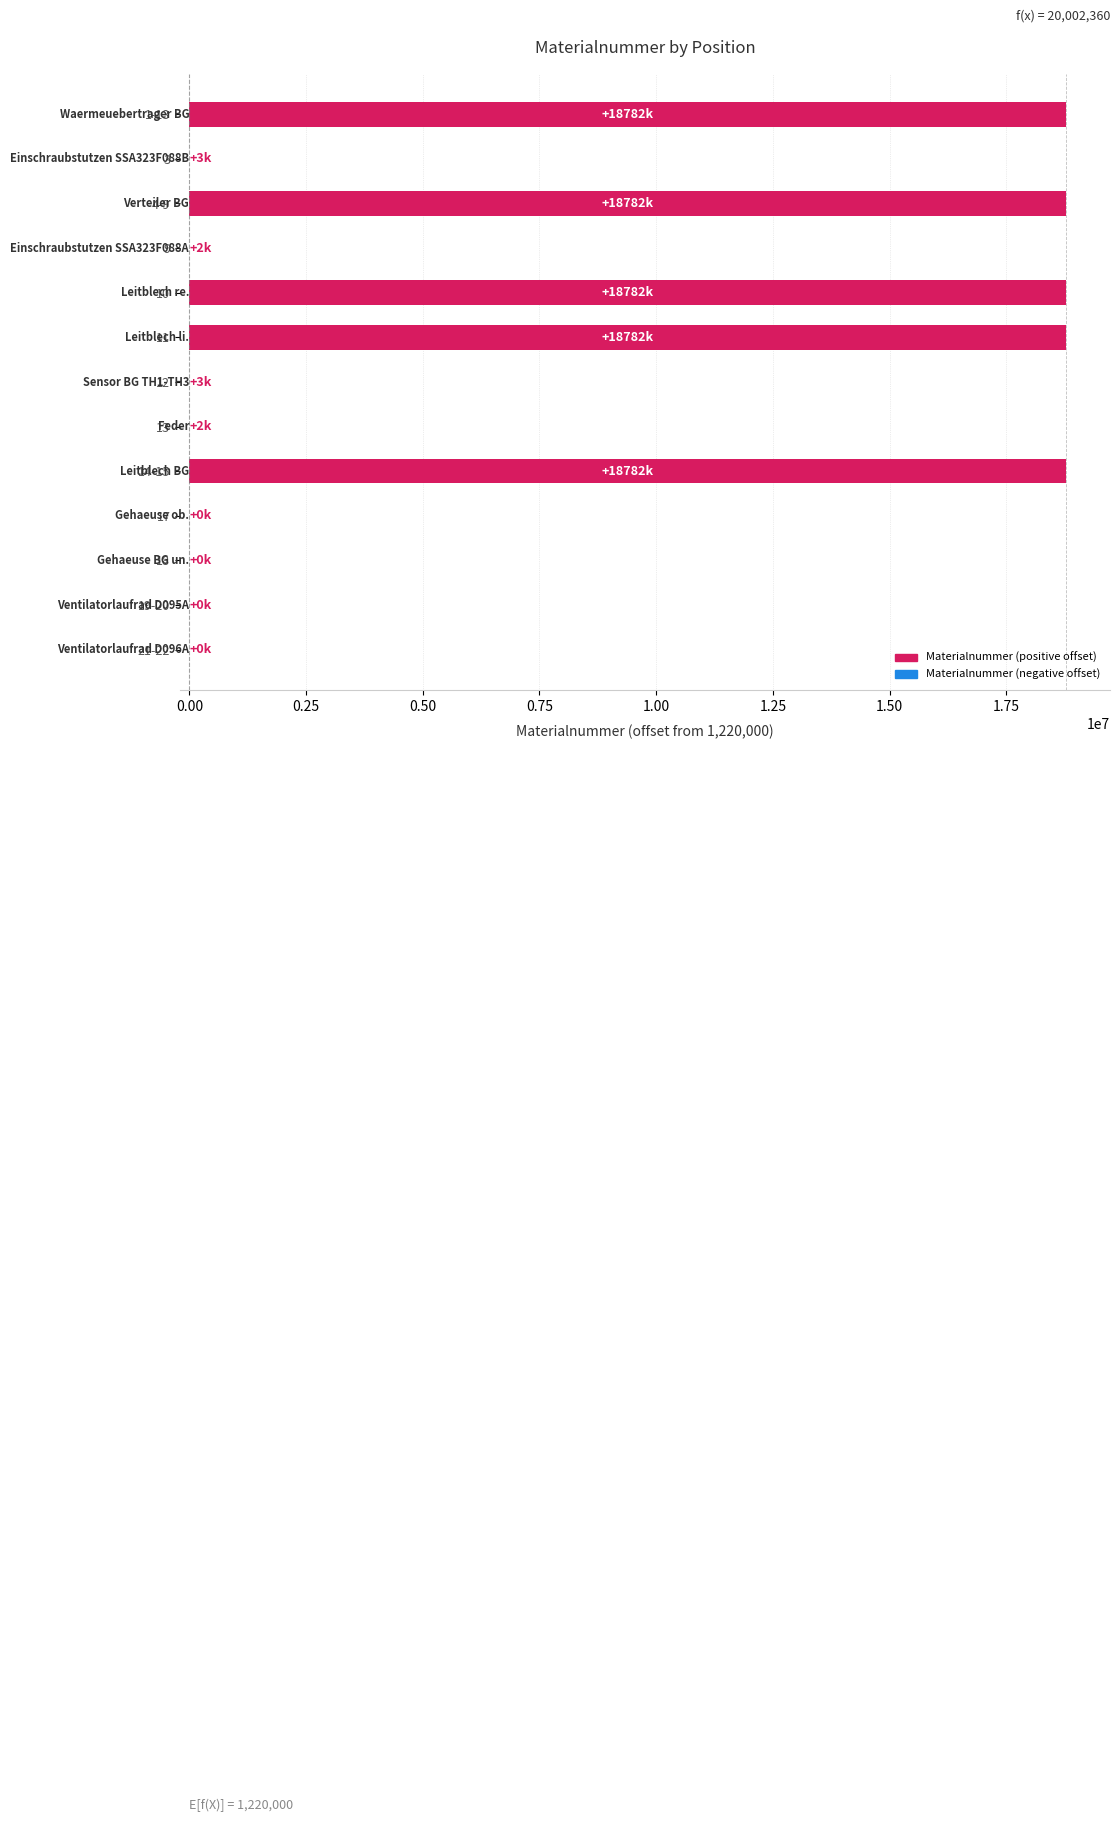

What is the maximum value shown in the chart?

18782355